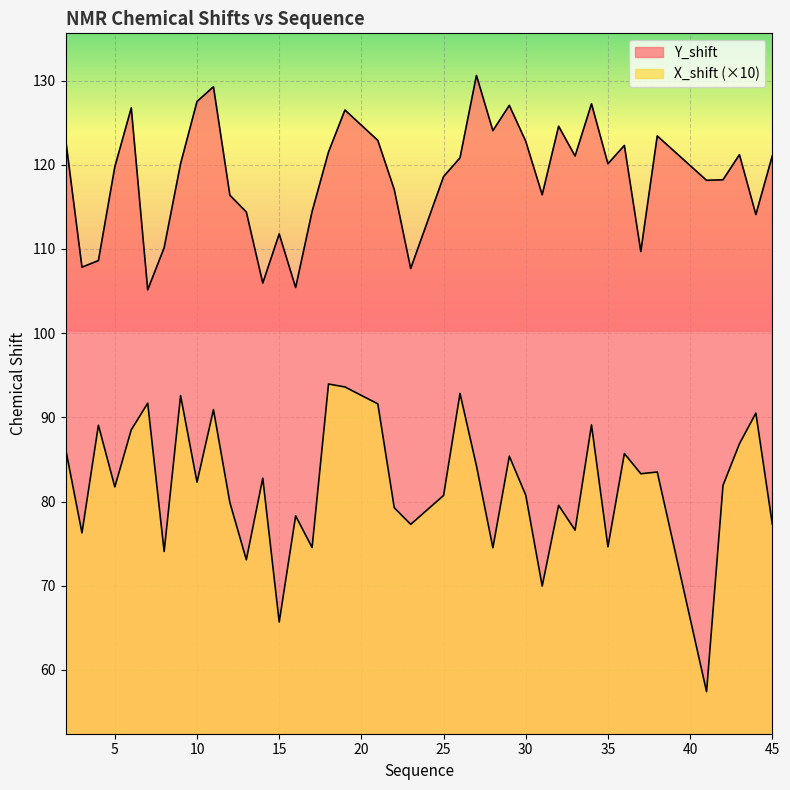

Which series has the largest total across all categories?

Y_shift